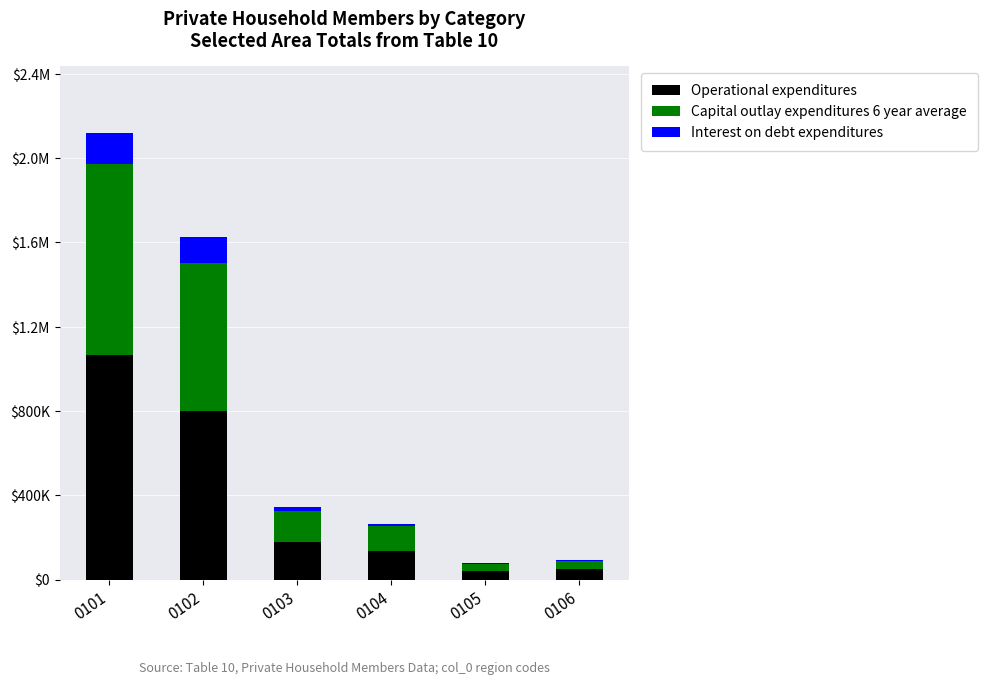

What is the total value across all series at 0104?

264212